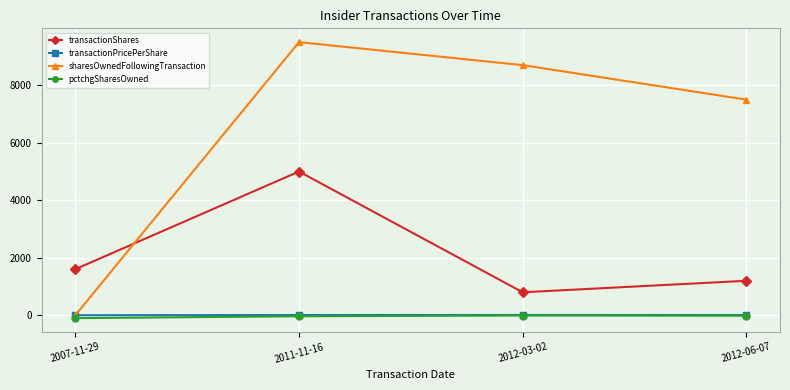

What is the label of the 4th point from the left?

2012-06-07